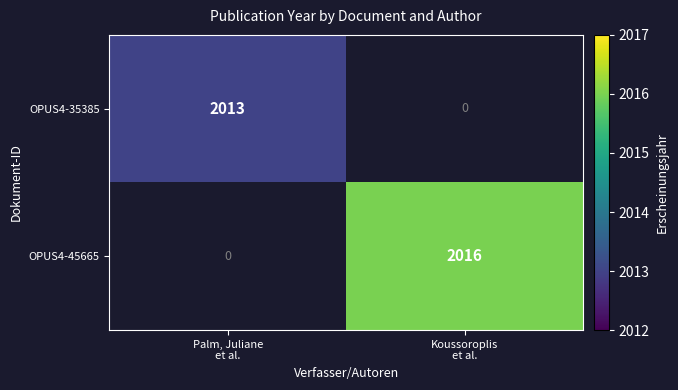

At how many categories does at least one series exceed 2015?

1